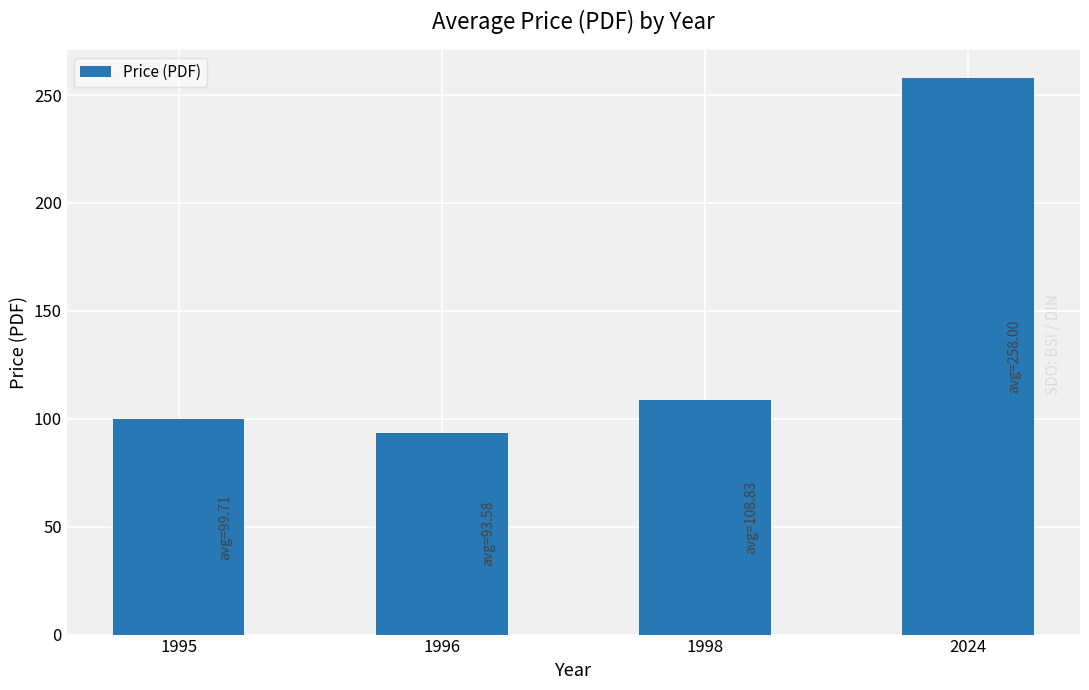

At which category does the chart reach its minimum across all series?

1996